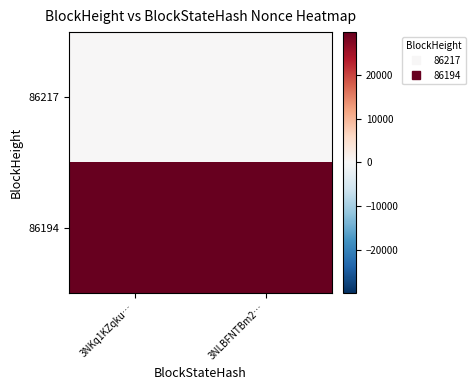

List the series in order of their overall mean, highest first.

86194, 86217